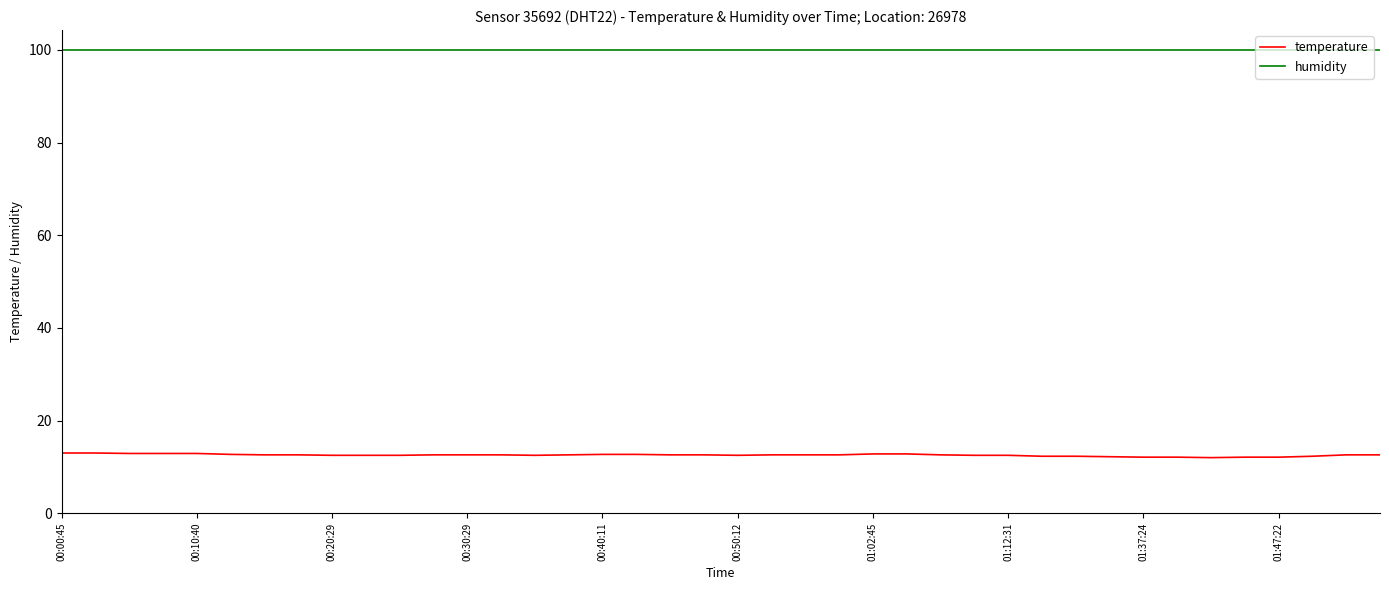

True or false: temperature and humidity intersect in this chart.

False